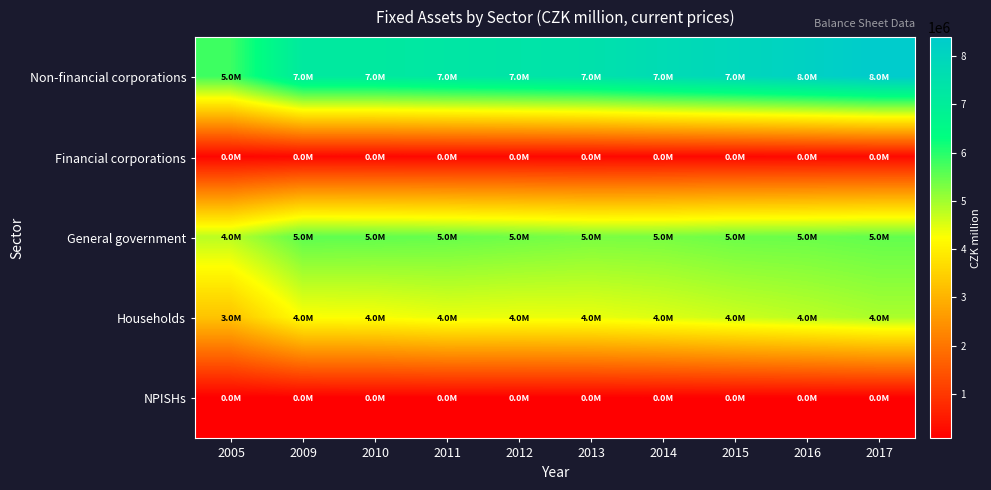

What is the difference between the highest and lowest values at 2013?

7412442